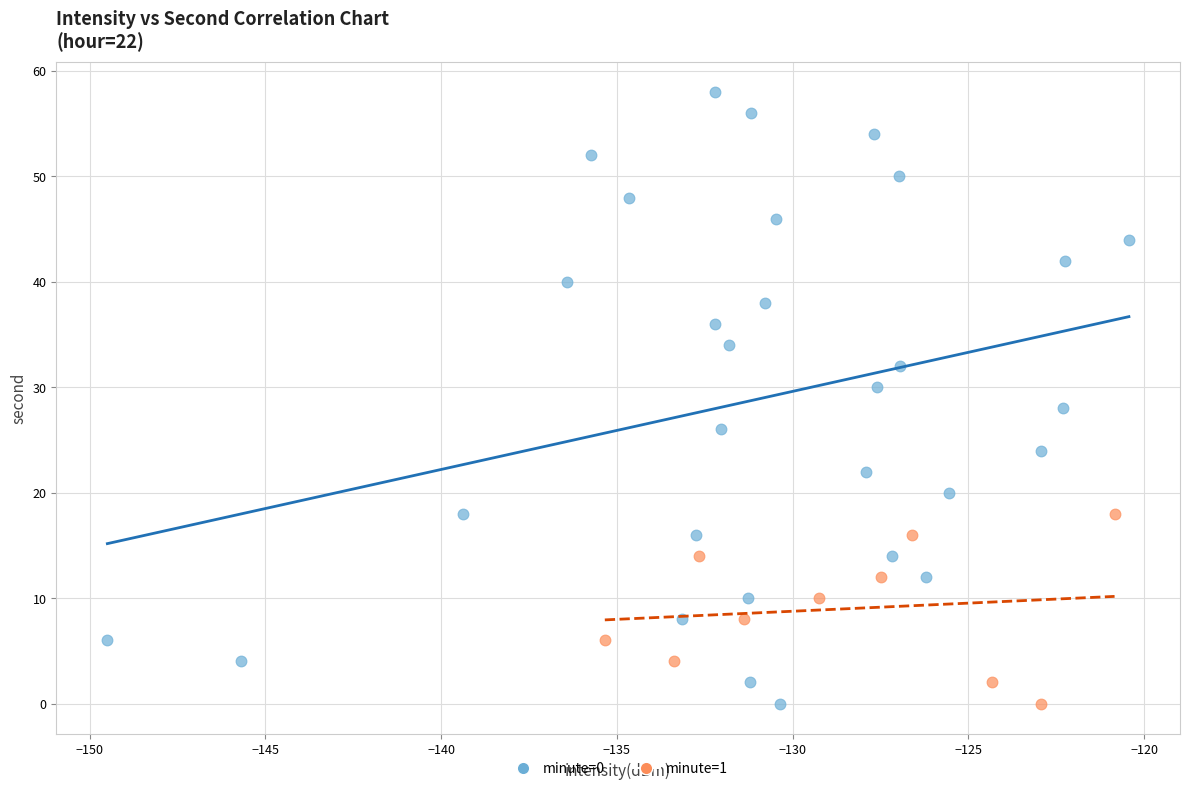

Which series has the widest spread of Y values?

minute=0